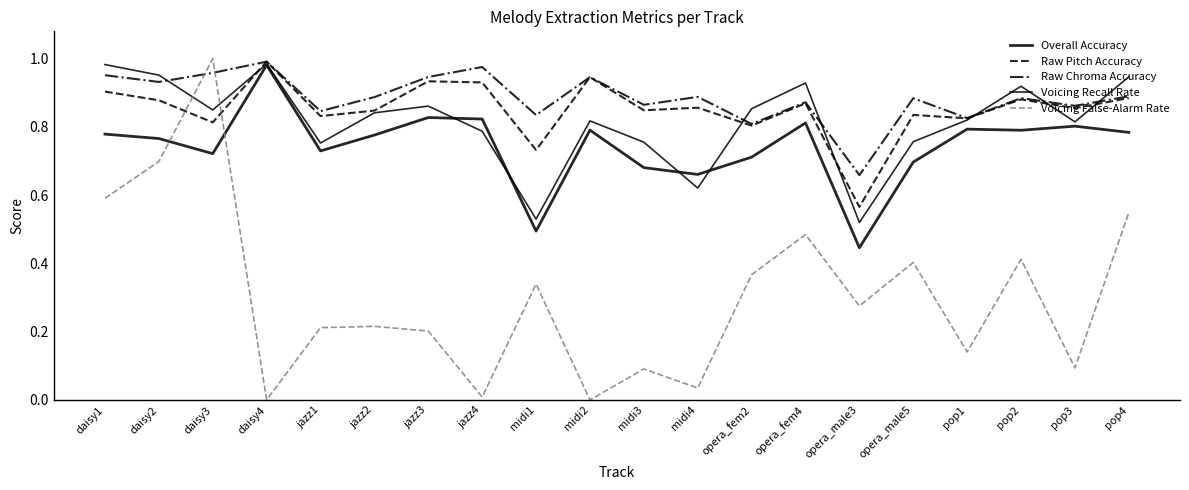

How many lines are shown in the chart?

5